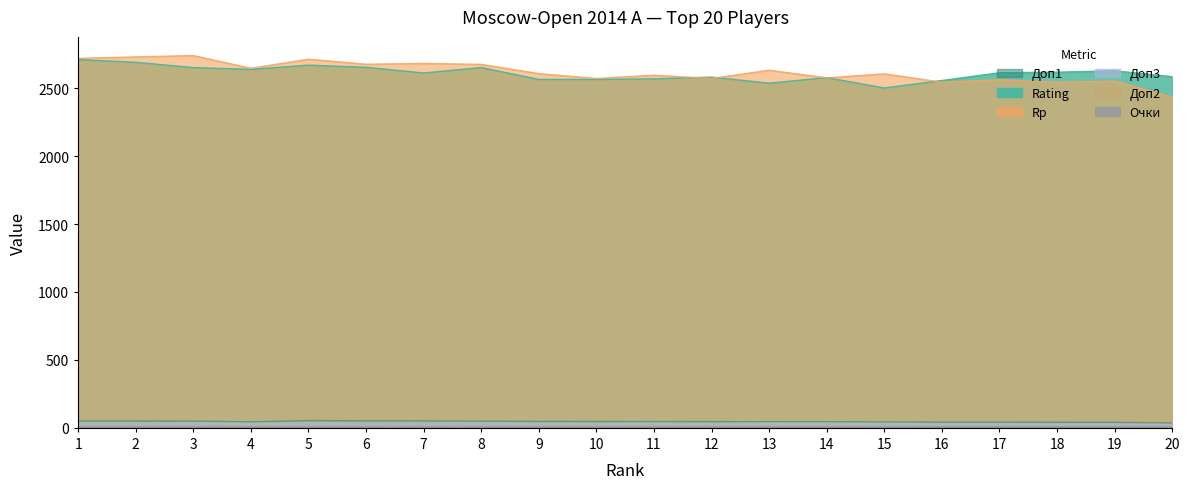

At which category is the sum across all series the highest?

1